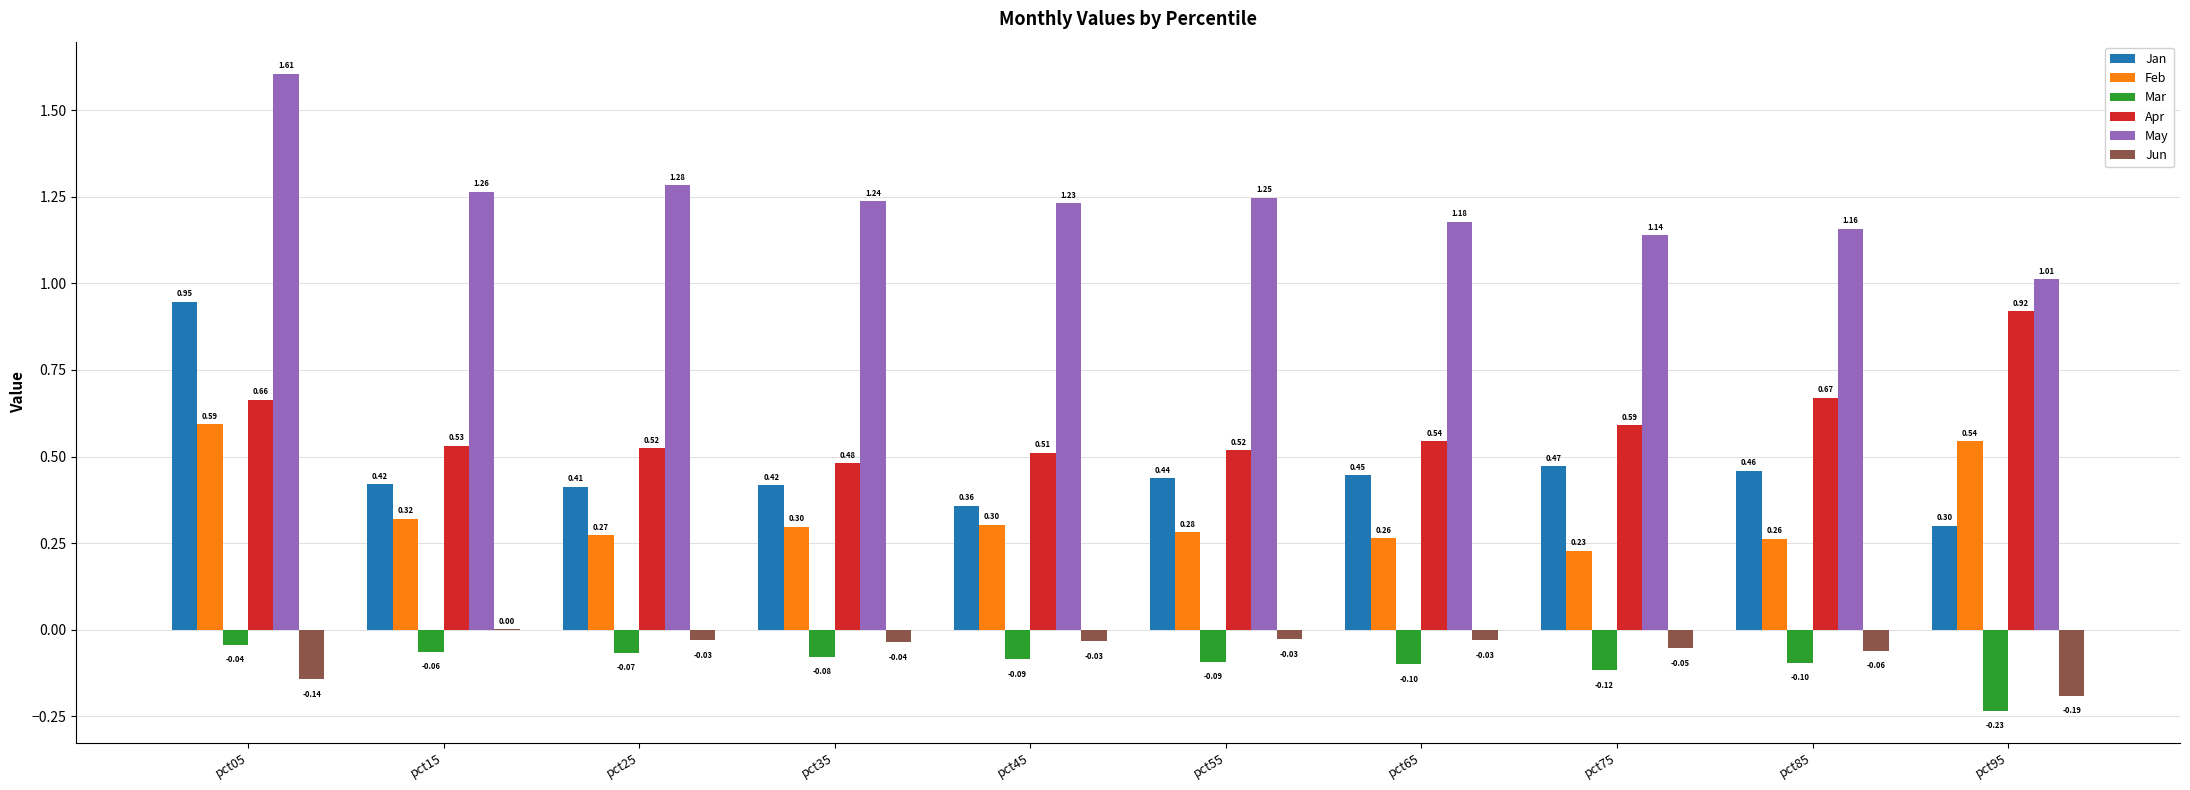

What is the difference between the Mar values at pct85 and pct05?

0.1